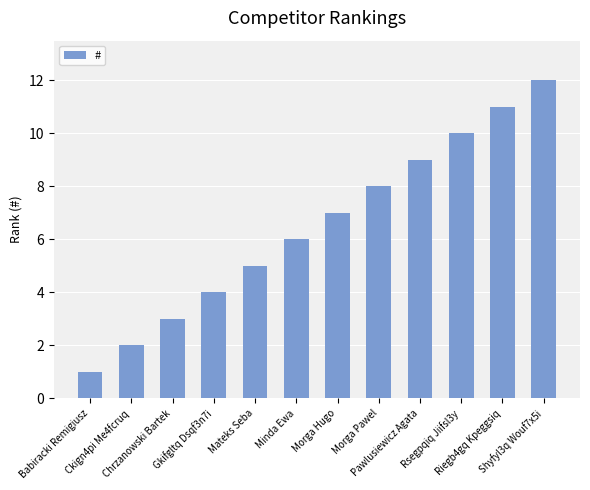

What is the difference between the values at Shyfyl3q Wouf7x5i and Pawlusiewicz Agata?

3